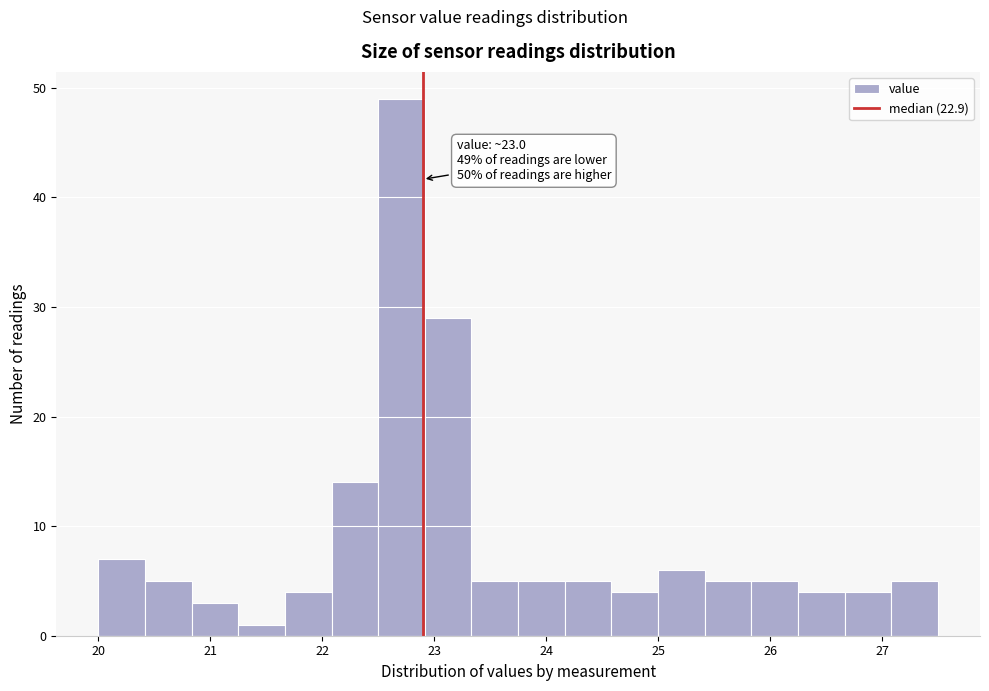

Which range on the x-axis has the tallest bar?

22.5 to 22.9